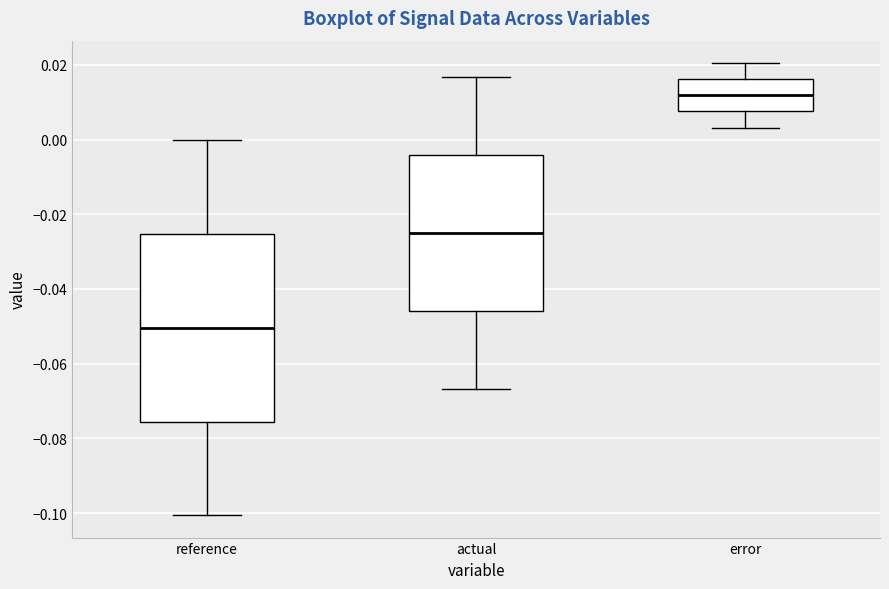

Which box is the tallest, from its lower edge to its upper edge?

reference